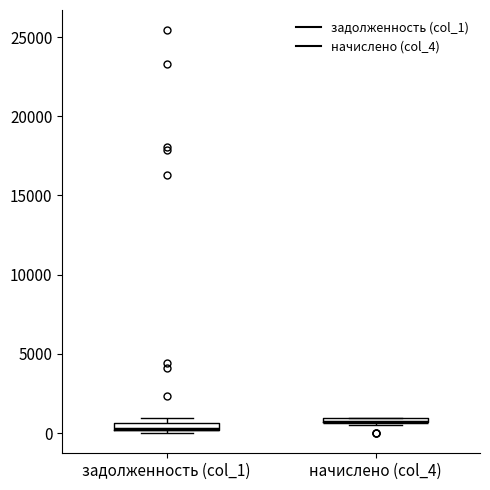

Where is the lower edge of the box for задолженность (col_1) on the y-axis? The values are not printed on the chart, so give them approximately, as read against the axis.

0